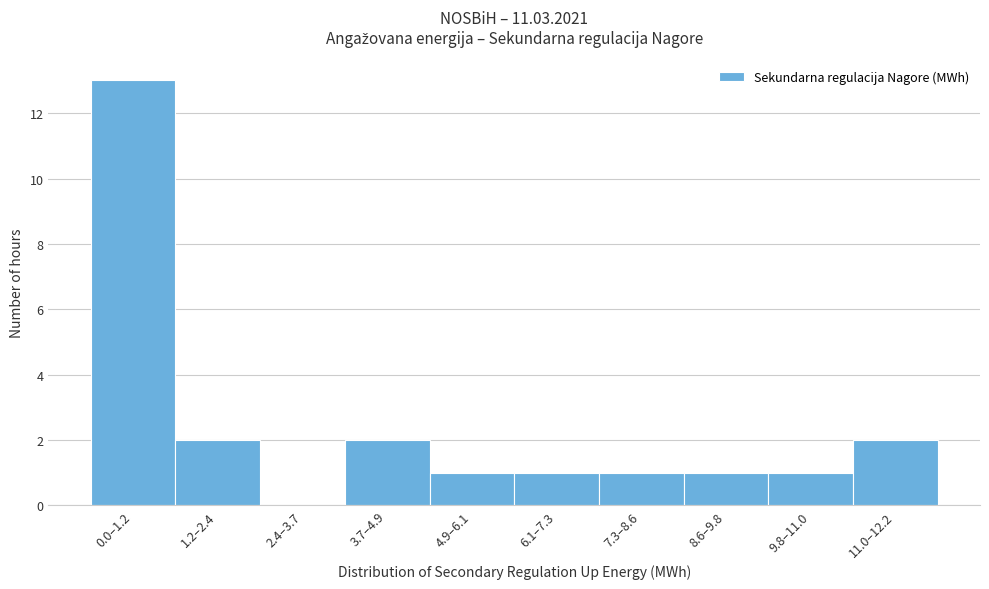

The chart shows a value of 1 at 1.2–2.4. True or false?

False